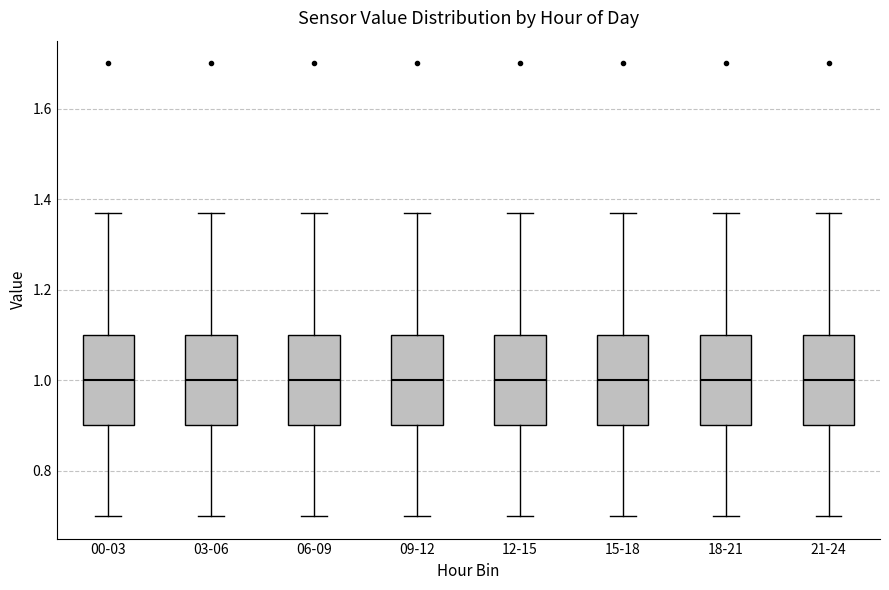

Reading left to right, transcribe this box plot: for each box, give where its median line is, the range the box spans, and where its two whiskers end, as read against the y-axis. The values are not printed on the chart, so give them approximately, as read against the axis.

00-03: median 1.00, box 0.90 to 1.10, whiskers 0.70 to 1.38
03-06: median 1.00, box 0.90 to 1.10, whiskers 0.70 to 1.38
06-09: median 1.00, box 0.90 to 1.10, whiskers 0.70 to 1.38
09-12: median 1.00, box 0.90 to 1.10, whiskers 0.70 to 1.38
12-15: median 1.00, box 0.90 to 1.10, whiskers 0.70 to 1.38
15-18: median 1.00, box 0.90 to 1.10, whiskers 0.70 to 1.38
18-21: median 1.00, box 0.90 to 1.10, whiskers 0.70 to 1.38
21-24: median 1.00, box 0.90 to 1.10, whiskers 0.70 to 1.38